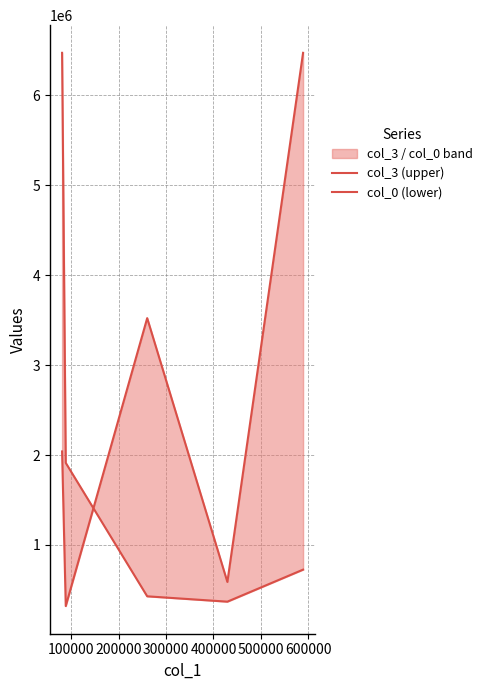

The col_0 (lower) series shows 6472570.2 at 400000. True or false?

True